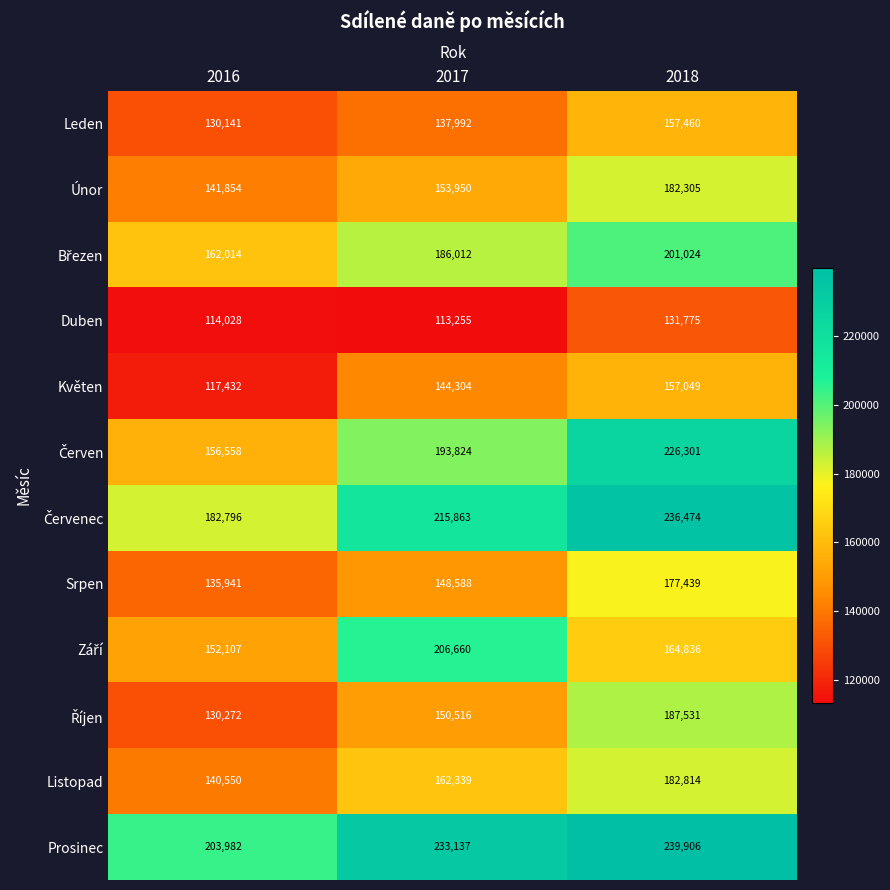

What is the highest value of the Květen series?

157049